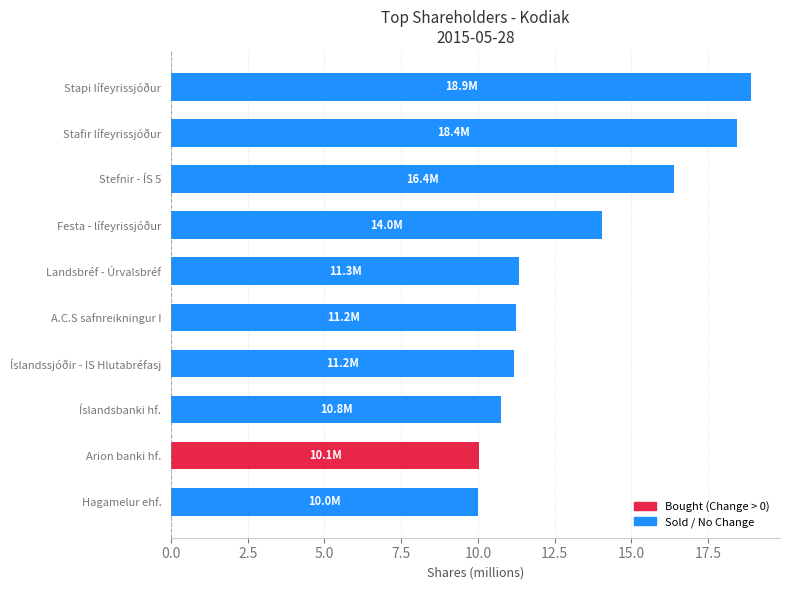

The value at A.C.S safnreikningur I is 15.6. True or false?

False